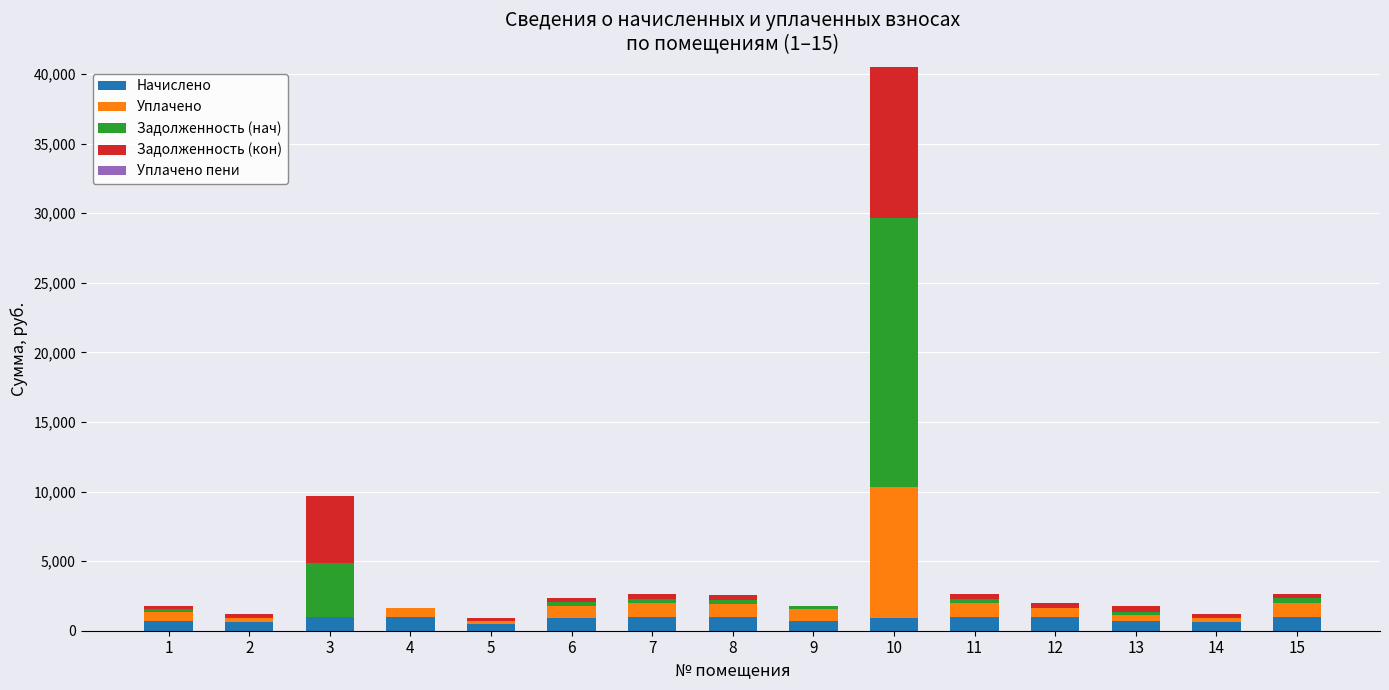

At which category is the sum across all series the highest?

10